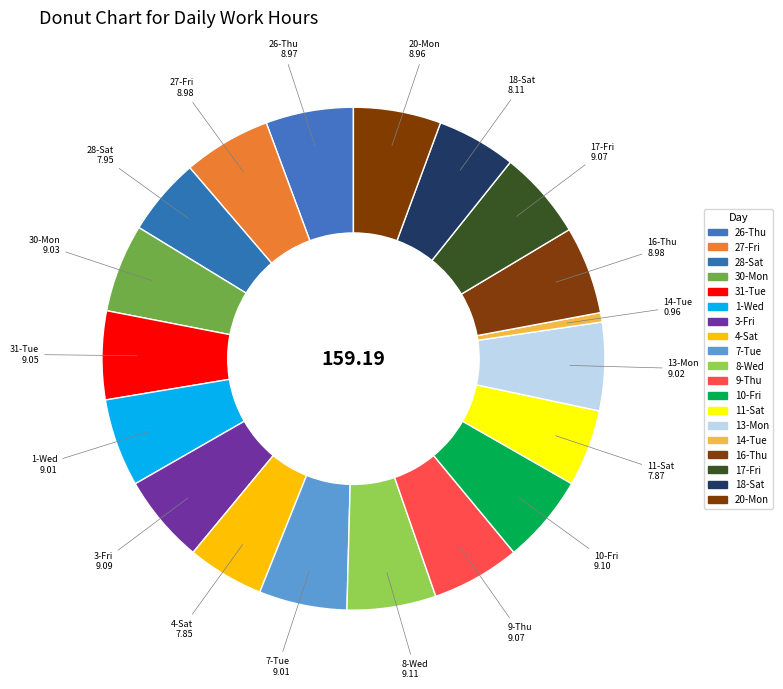

To the nearest percent, what percentage of the pie is 1-Wed?

6%